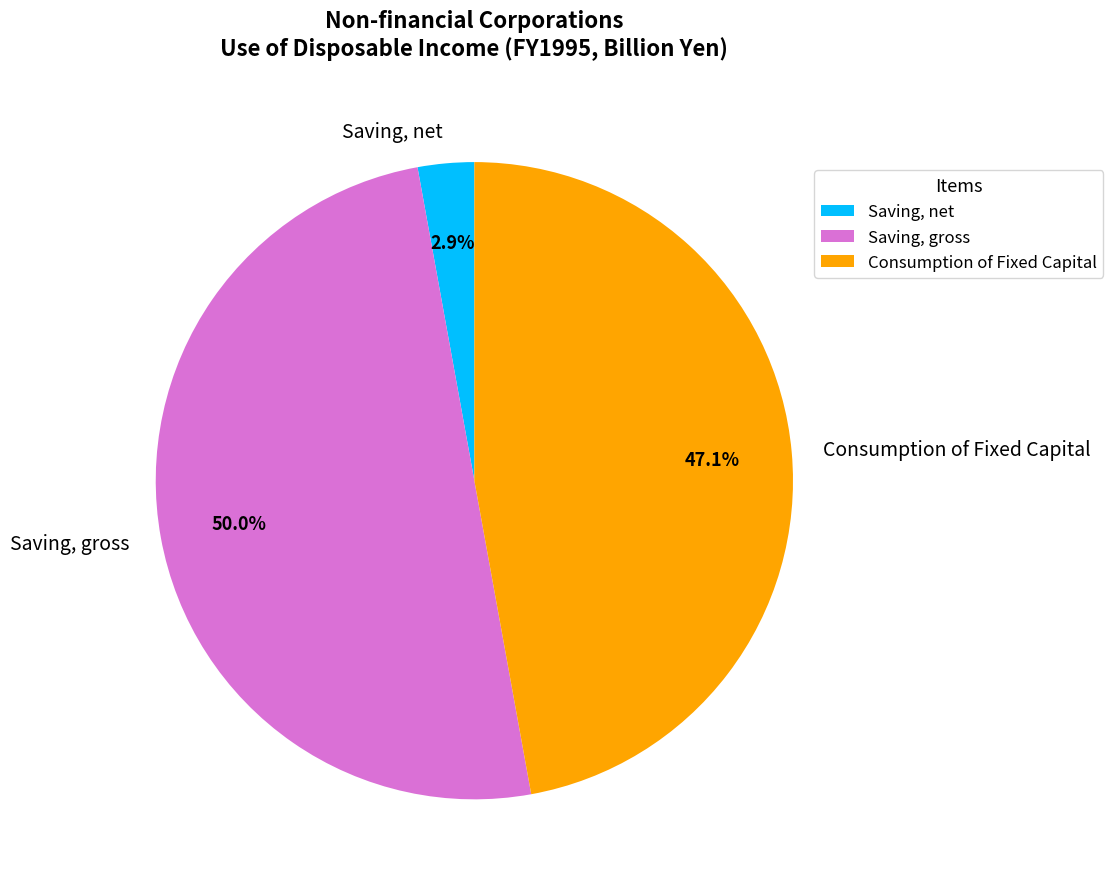

Rank the categories by value from highest to lowest.

Saving, gross, Consumption of Fixed Capital, Saving, net